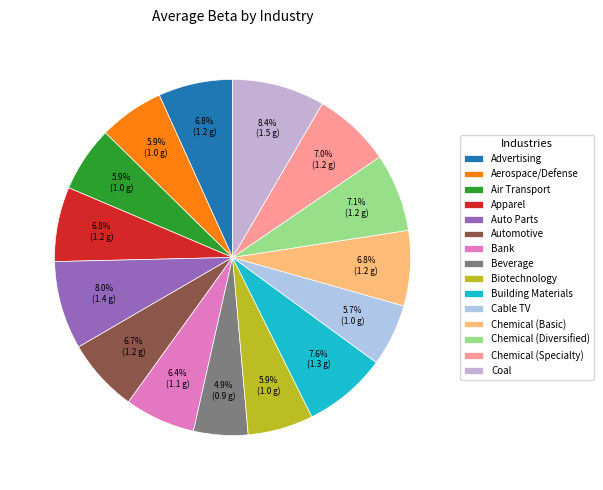

To the nearest percent, what is the average slice percentage?

7%